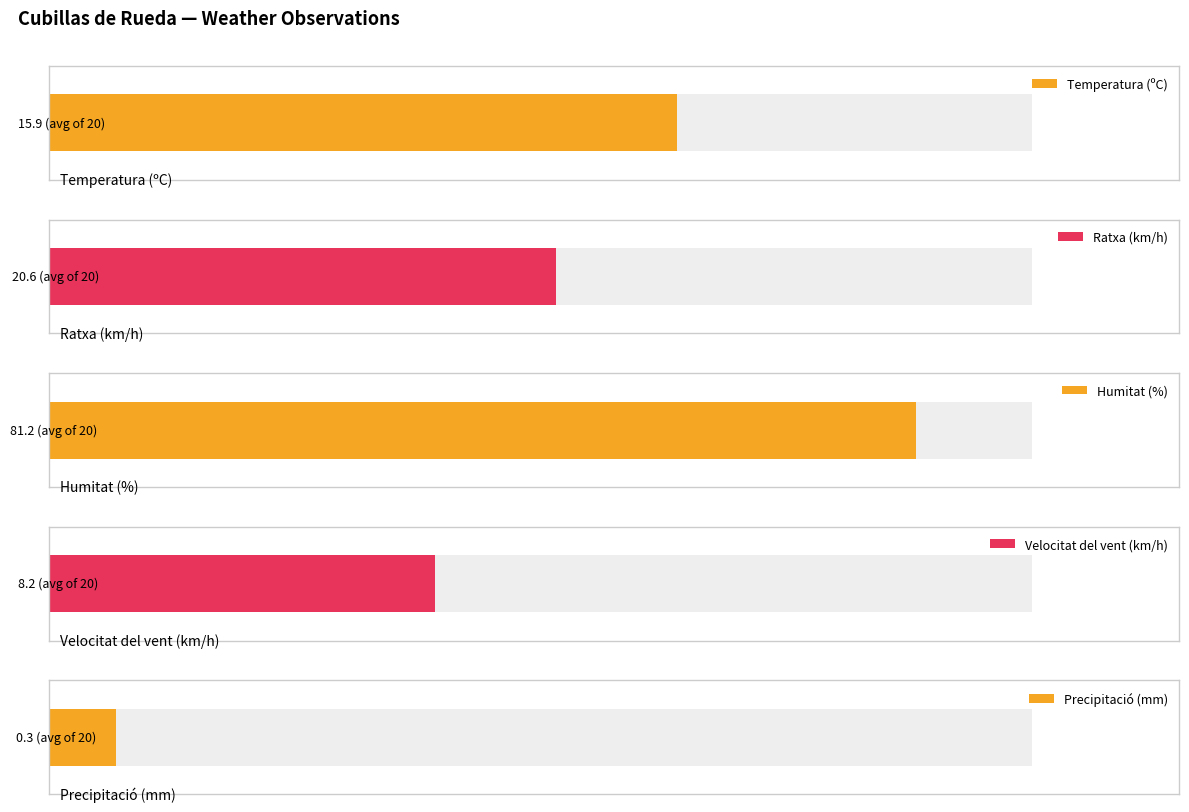

What is the sum of the Precipitació (mm) values at 08/06 11:00 and 07/06 22:00?

0.4